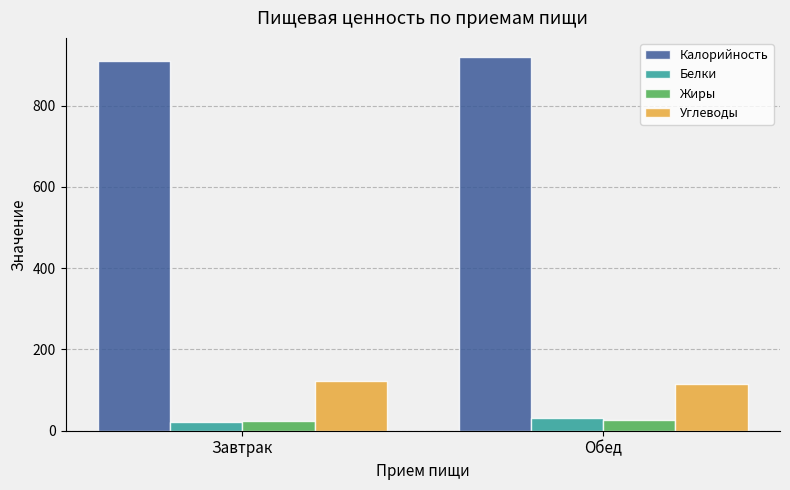

Read the Жиры value at Обед.

26